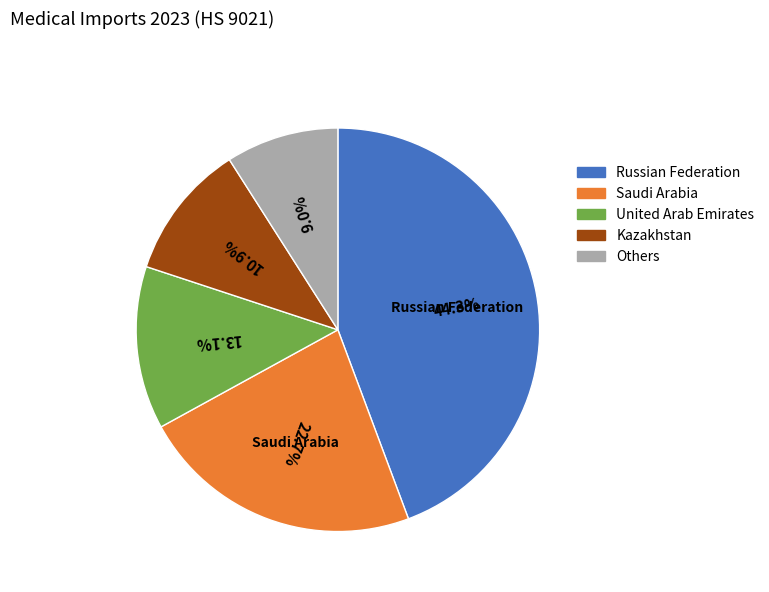

Does any single category account for the majority?

No